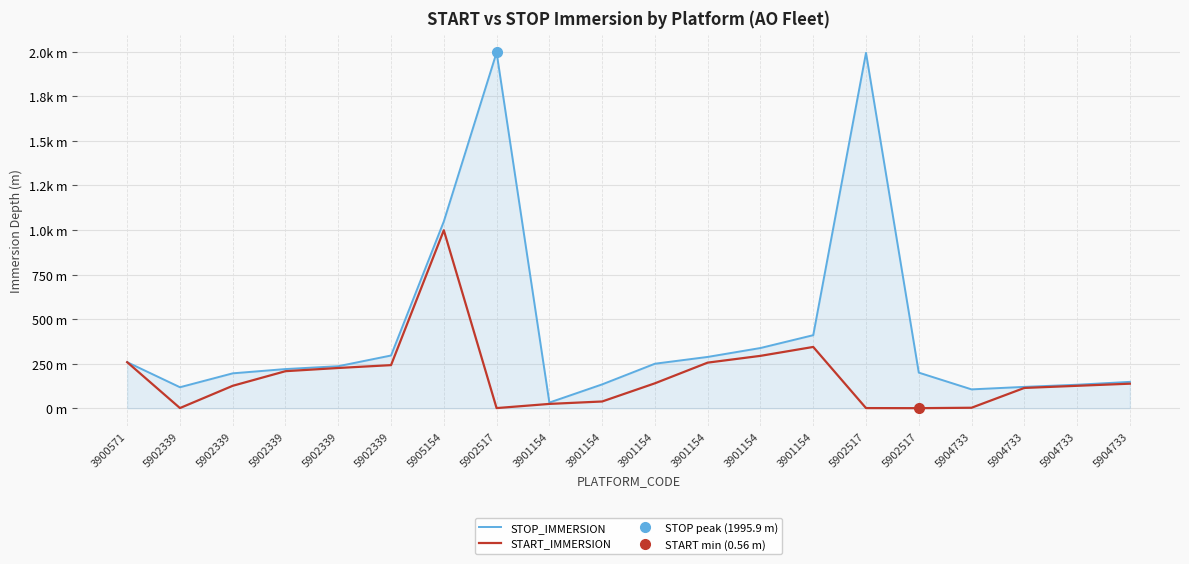

Does the chart display data point markers on the line(s)?

No